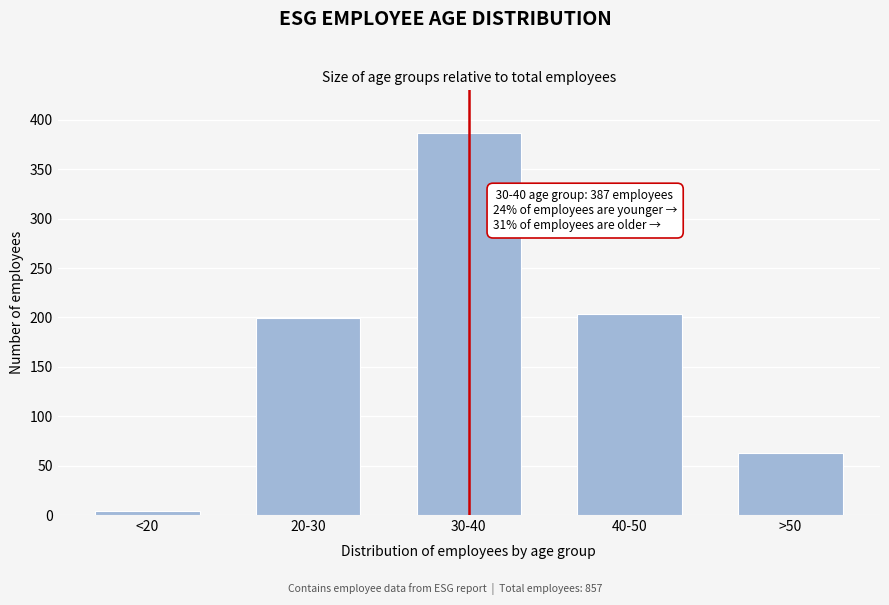

Reading right to left, list all the values displayed in this chart.

63	204	387	199	4